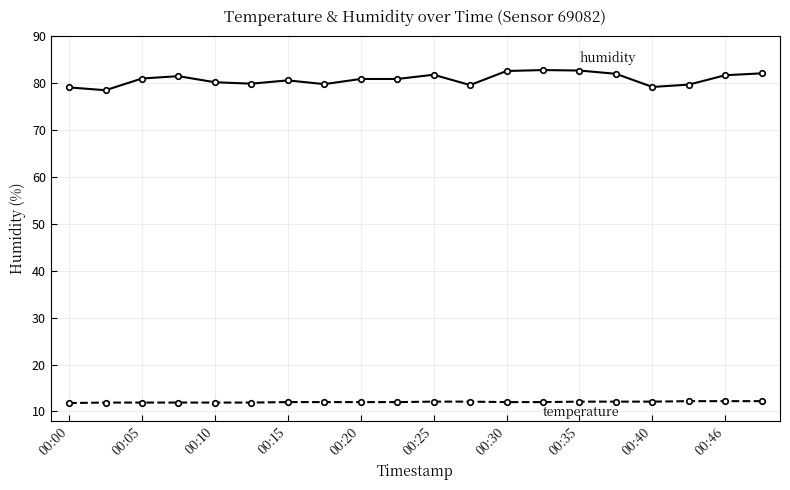

What is the maximum value shown in the chart?

82.8